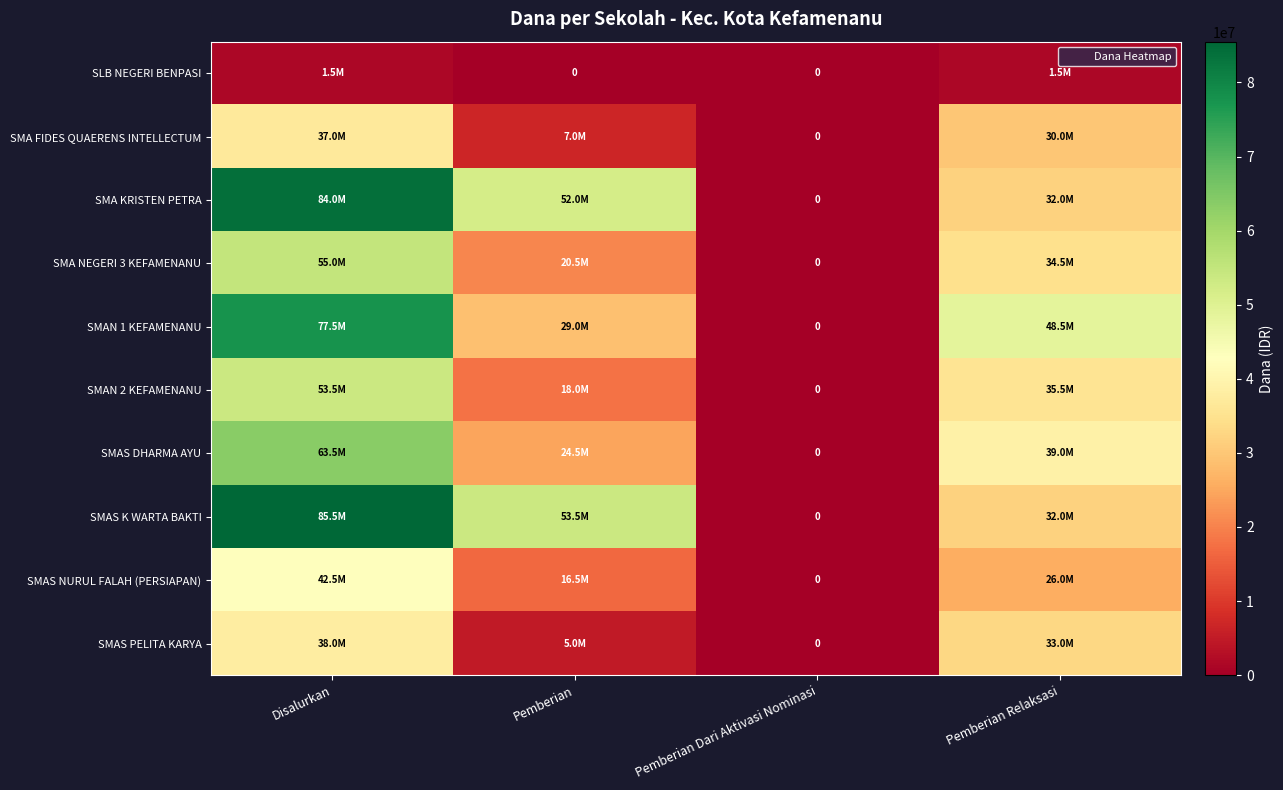

Is it true that SMA NEGERI 3 KEFAMENANU equals 17137832 at Pemberian Relaksasi?

False